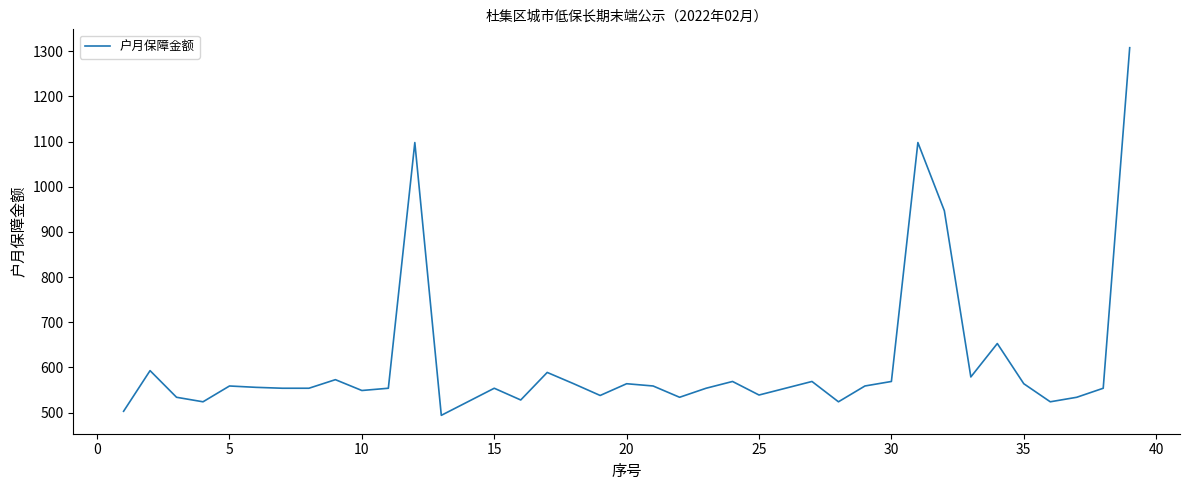

What is the difference between the maximum and minimum values?

814